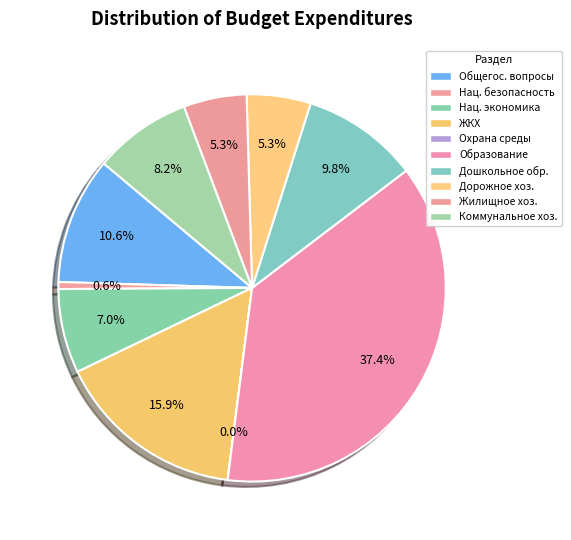

How many slices are in this pie chart?

10